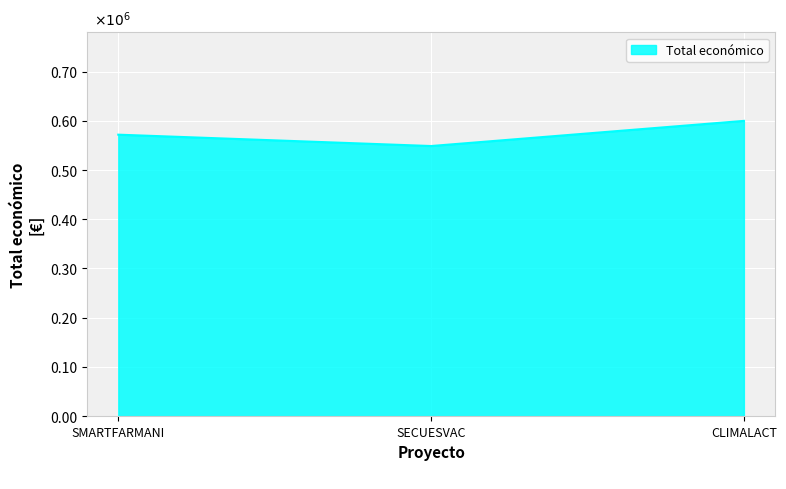

Is it true that the value at SMARTFARMANI is 0.6?

True